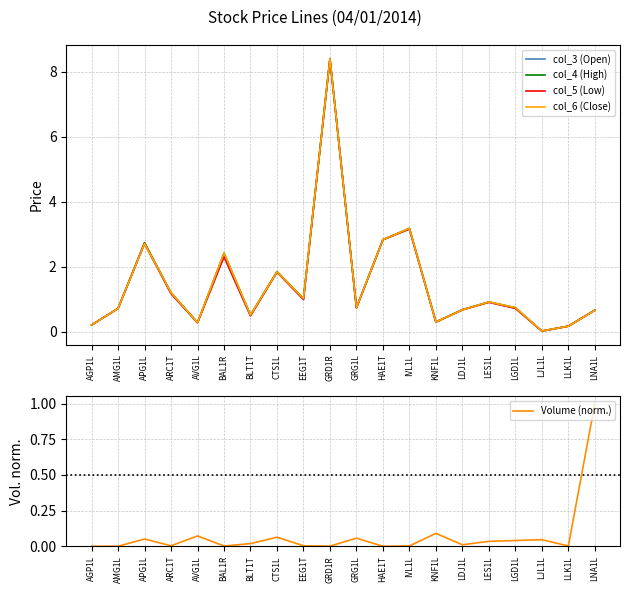

At which category does col_5 (Low) reach its first local valley?

AVG1L